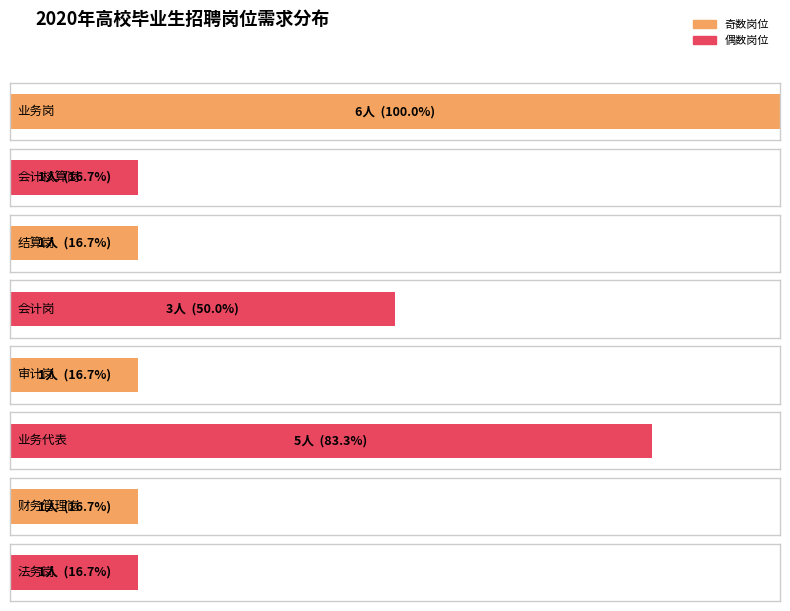

Does the chart contain stacked bars?

No